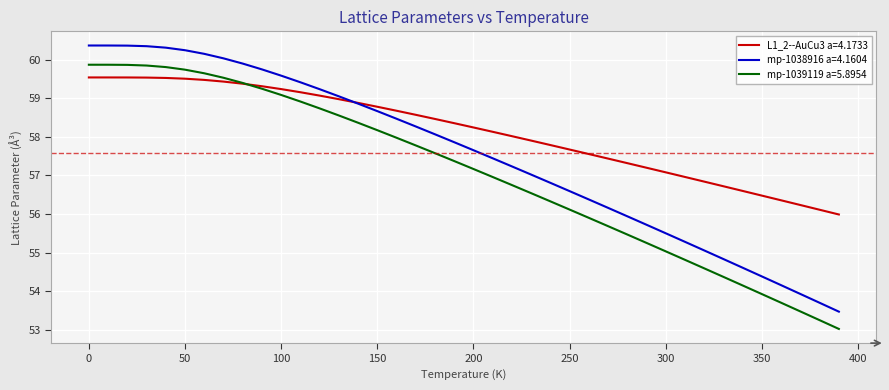

What is the minimum value for mp-1039119 a=5.8954?

53.0